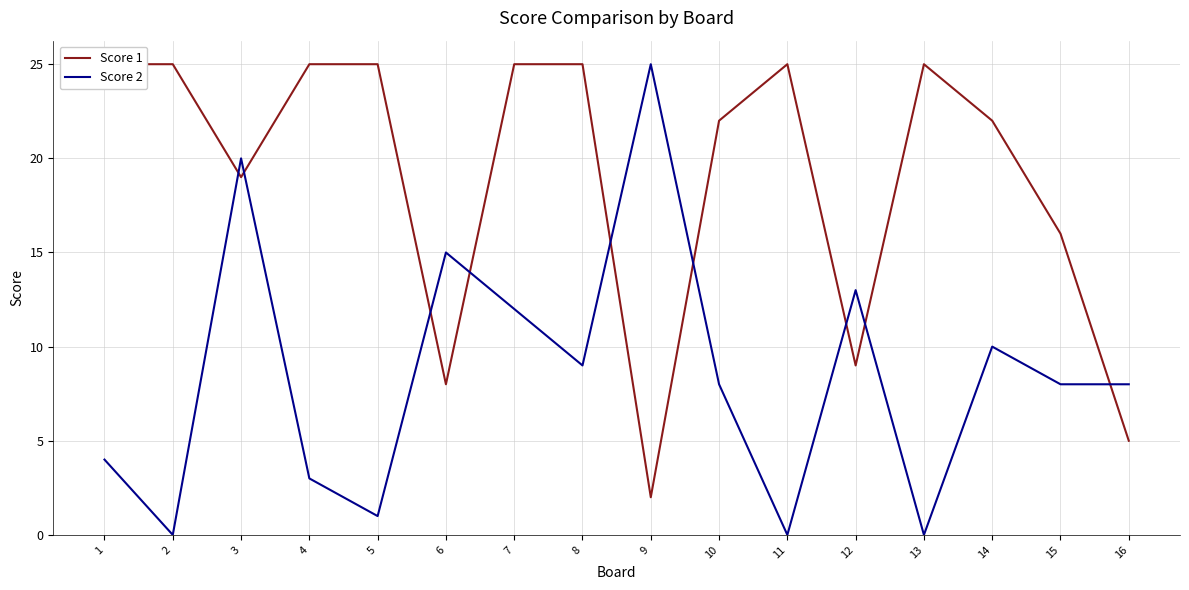

Rank the series by their maximum value, from highest to lowest.

Score 1, Score 2